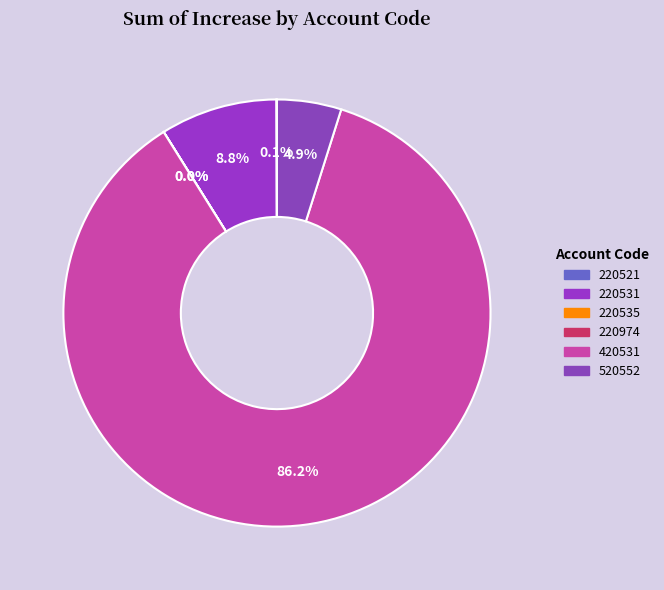

Does any single category account for the majority?

Yes